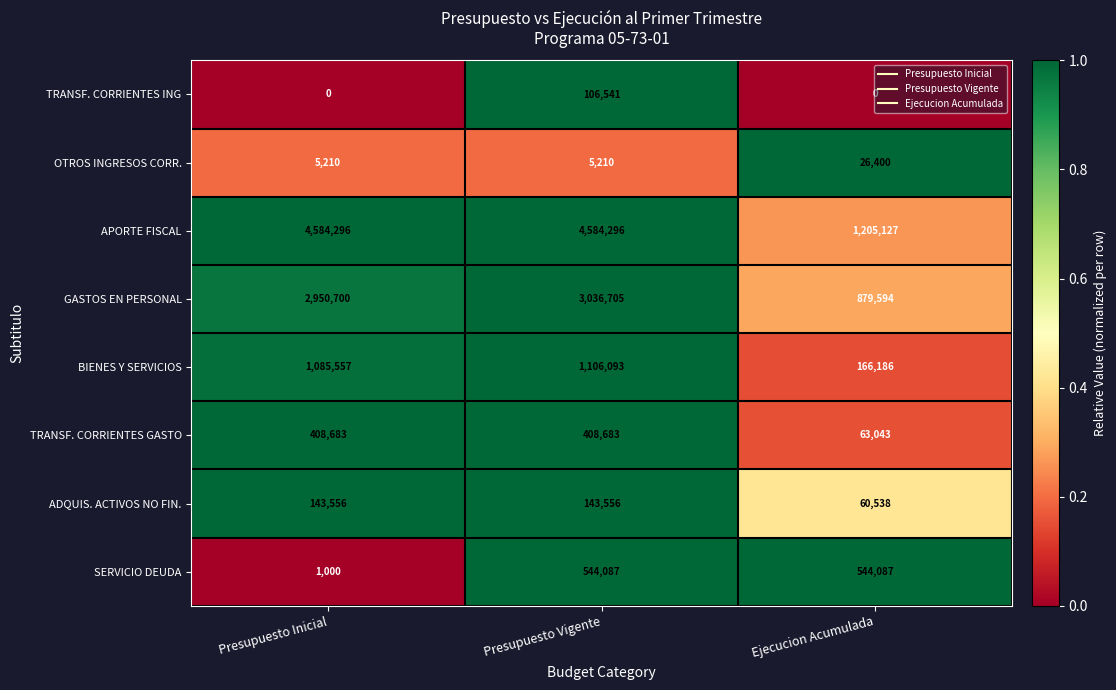

What is the lowest value of the OTROS INGRESOS CORR. series?

5210